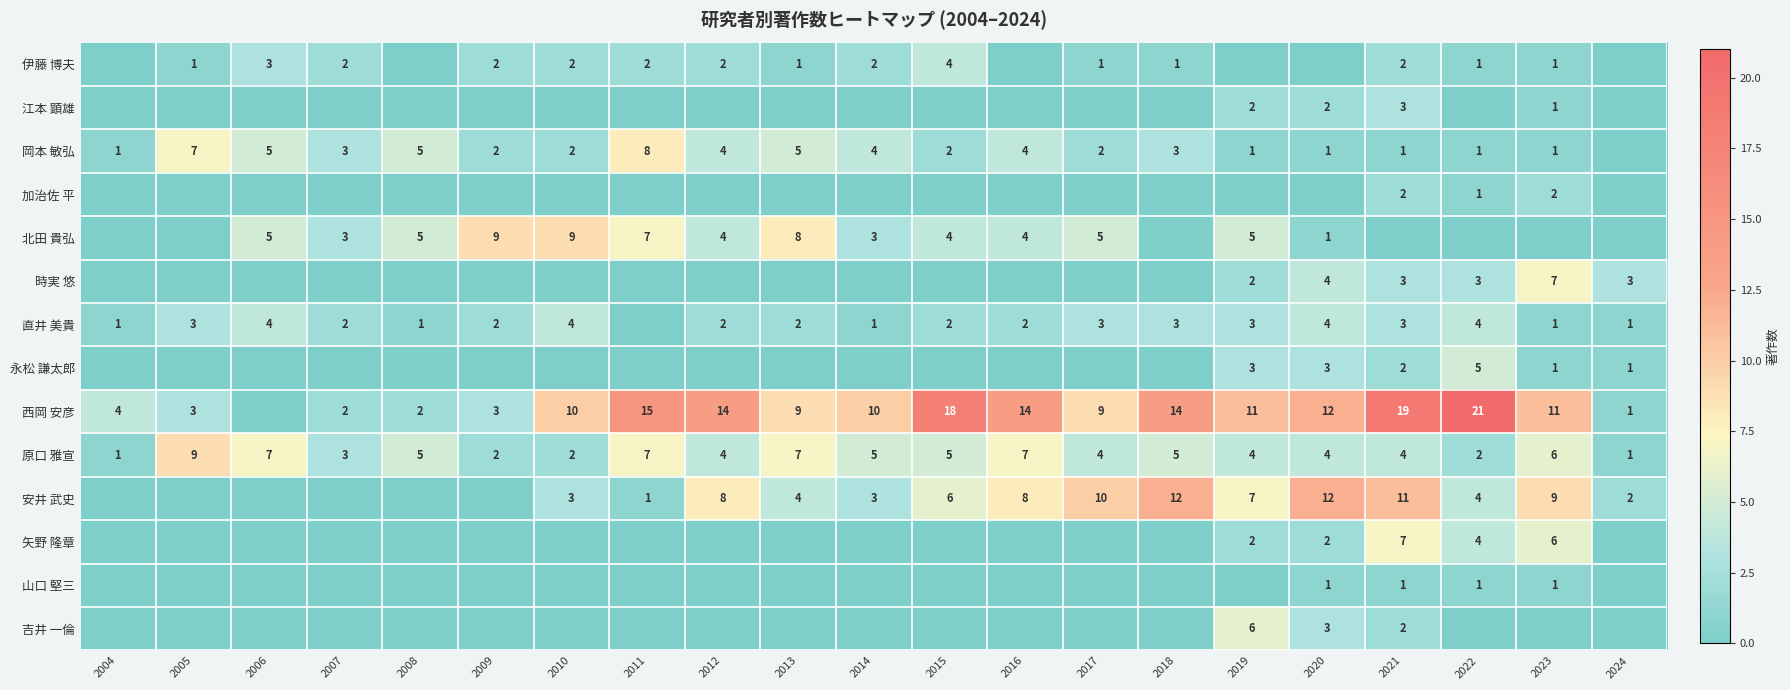

What is the difference between the 西岡 安彦 values at 2020 and 2021?

7